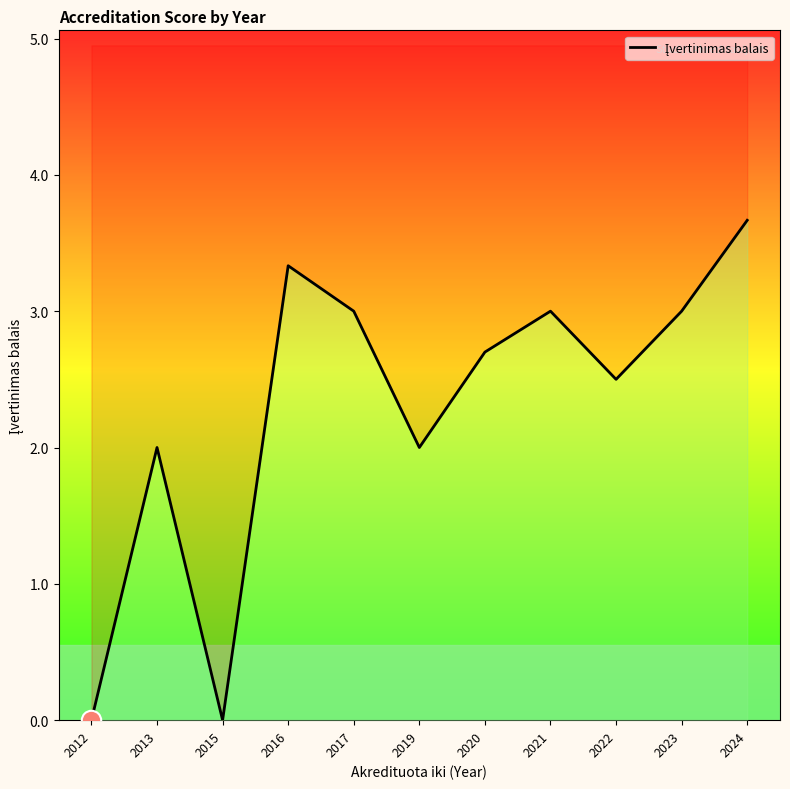

List the labels in order of value, largest first.

2024, 2016, 2017, 2021, 2023, 2020, 2022, 2013, 2019, 2012, 2015